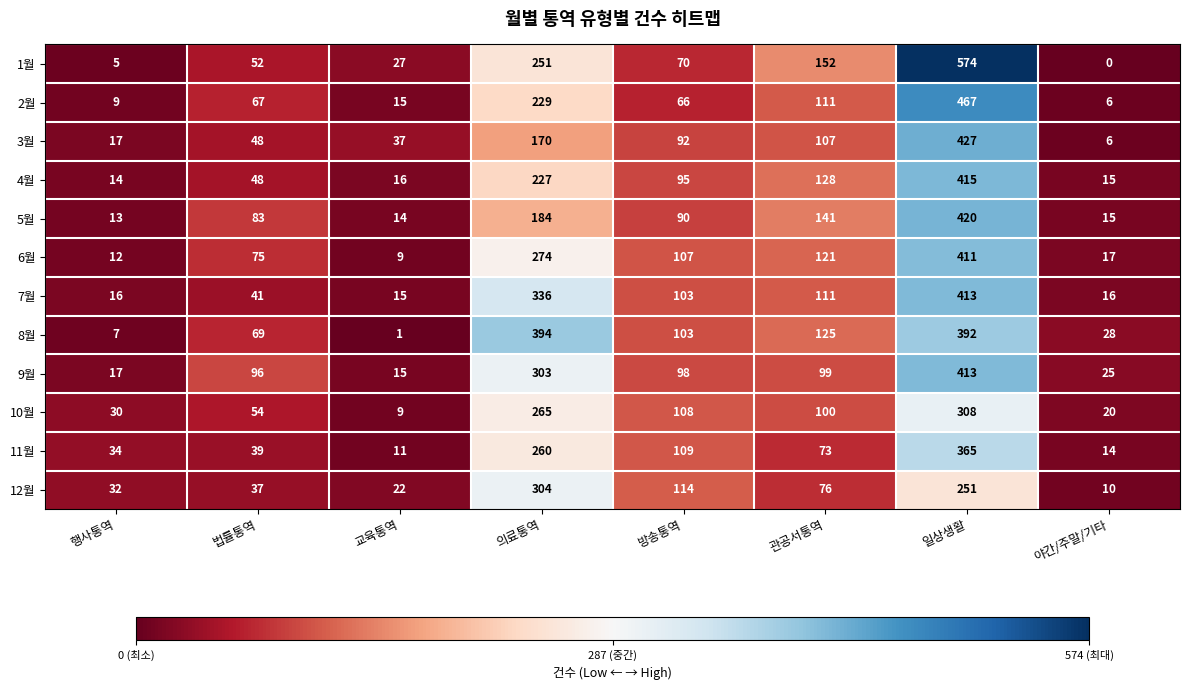

At which label does 6월 reach its peak?

일상생활